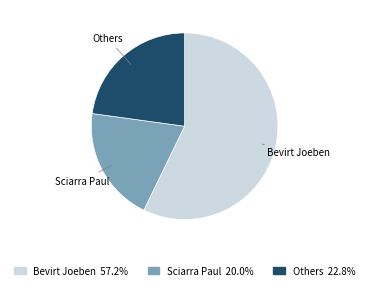

Is there any slice that represents more than half of the pie?

Yes